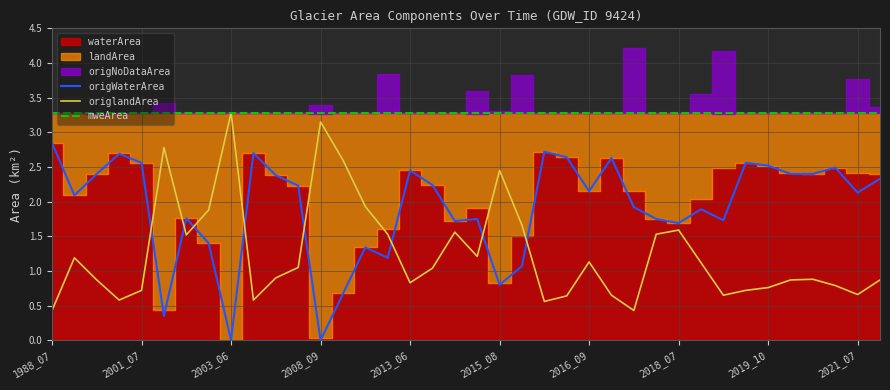

True or false: mweArea and origWaterArea cross at least once.

False